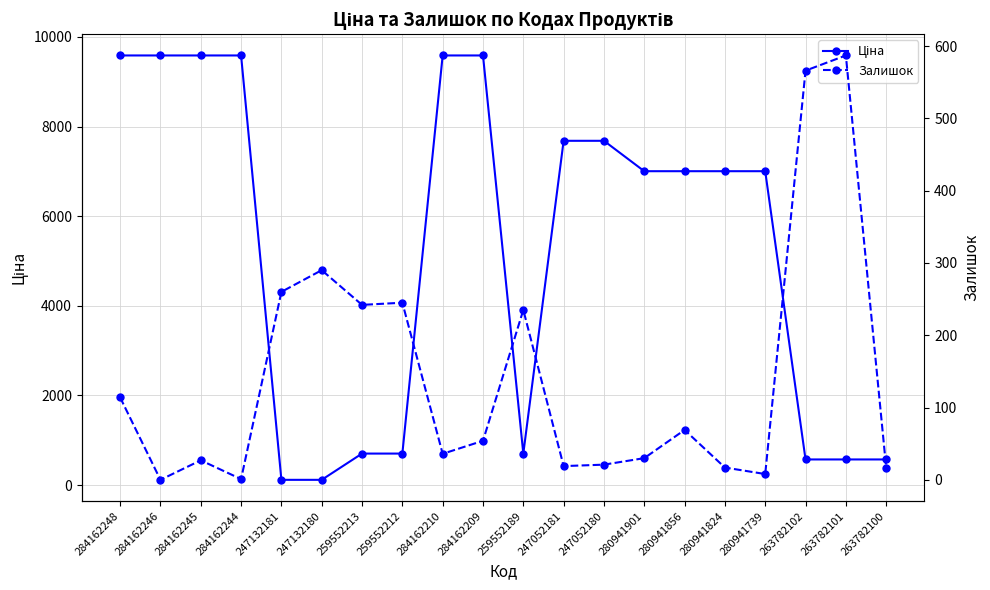

True or false: Ціна has a value of 9599.7 at 280941824.

False